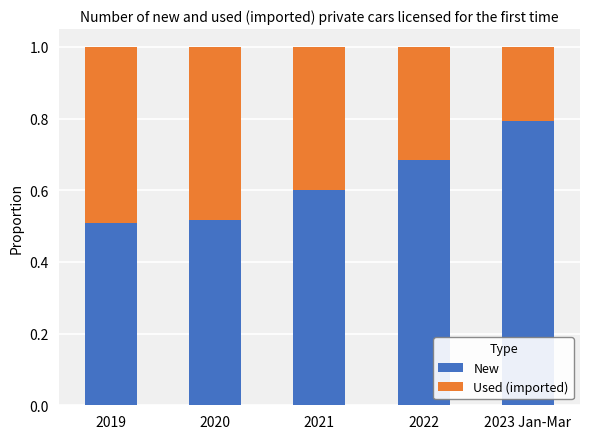

What is the maximum value for New?

0.8